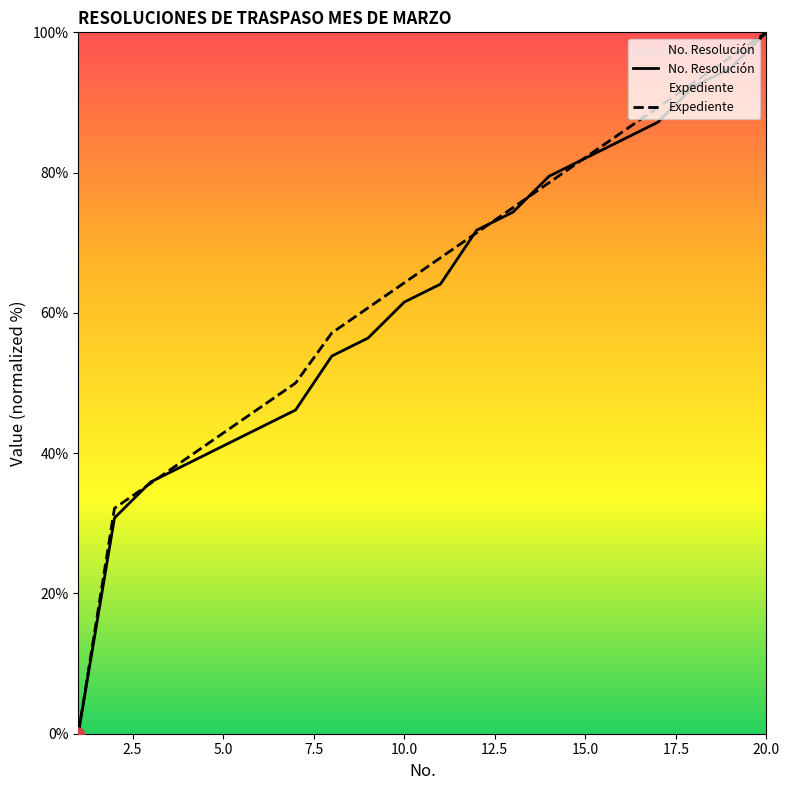

What is the maximum value for Expediente?

100.0